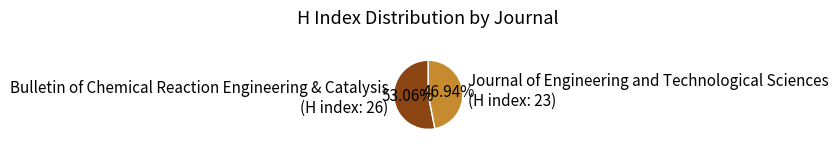

What is the majority slice?

Bulletin of Chemical Reaction Engineering & Catalysis (H index: 26)